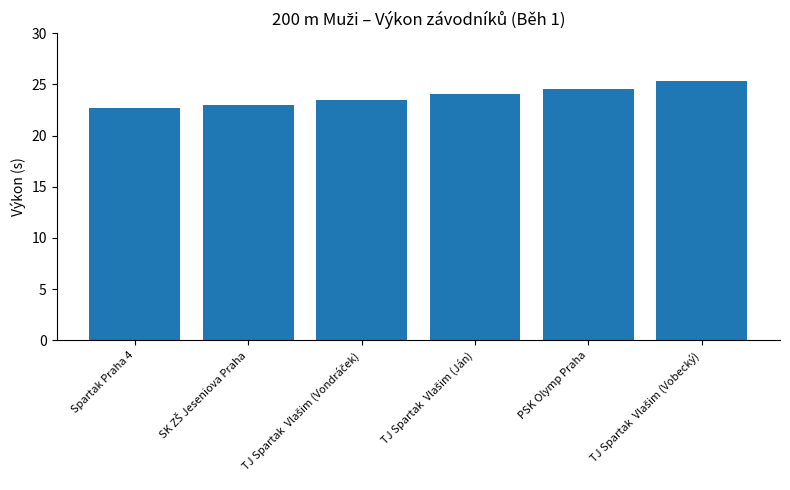

What is the minimum value shown in the chart?

22.7